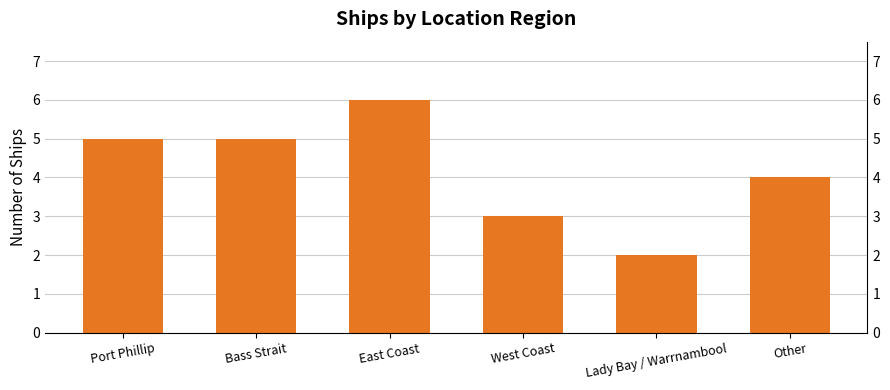

The chart shows a value of 3 at West Coast. True or false?

True